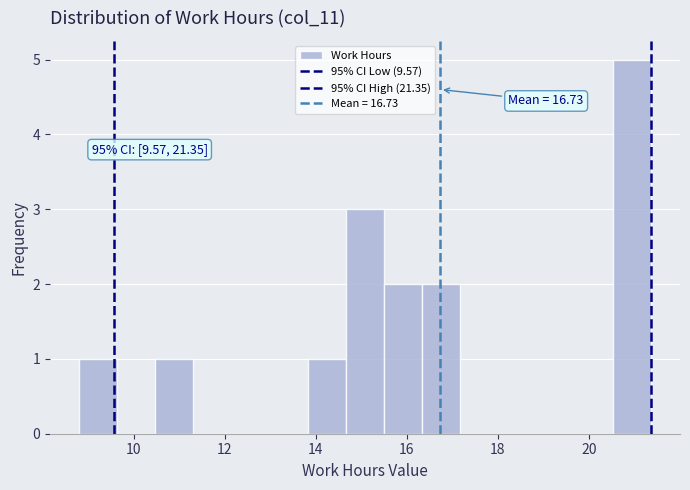

Which range on the x-axis has the tallest bar?

20.6 to 21.4